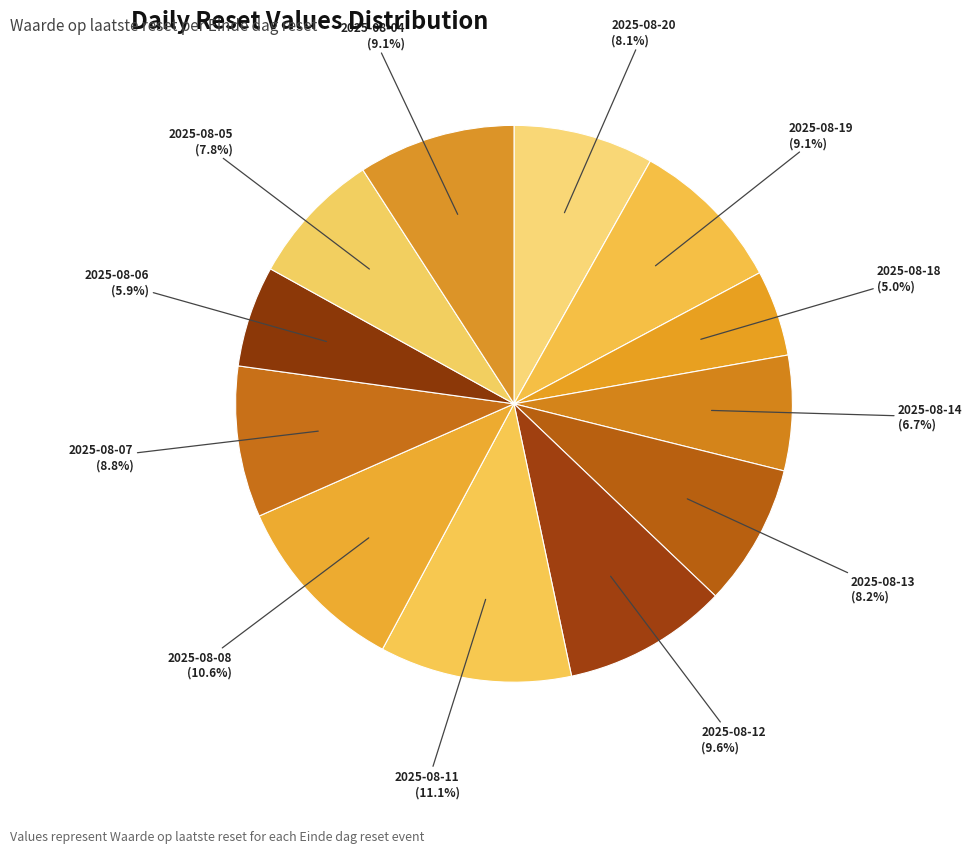

Approximately how many times larger is the value at 2025-08-14 compared to 2025-08-11?

0.6